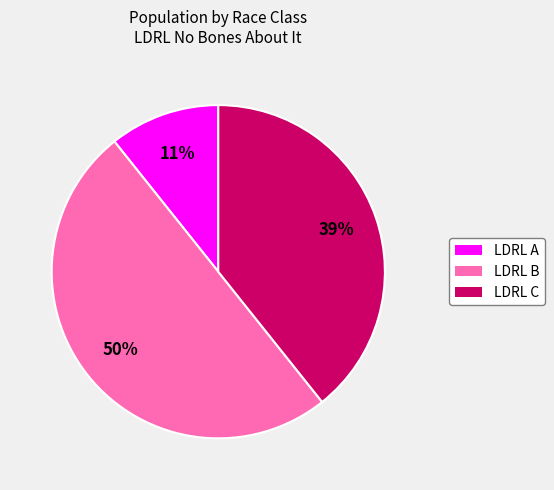

To the nearest percent, what is the combined percentage of LDRL B and LDRL A?

61%